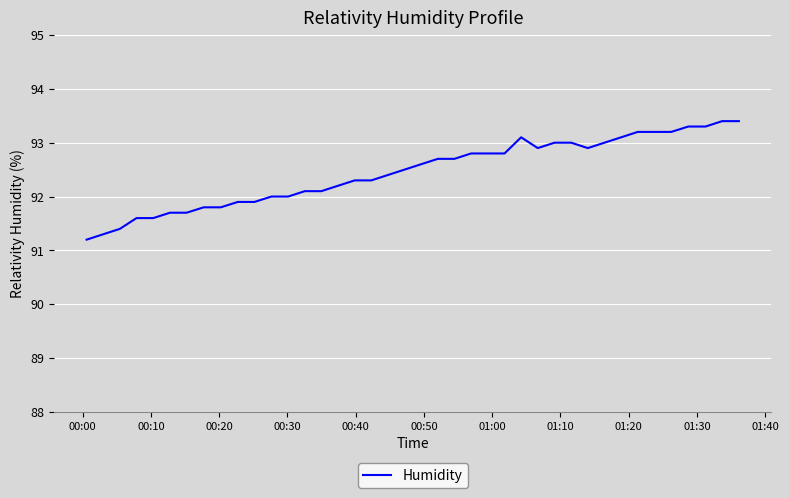

What is the minimum value shown in the chart?

91.2